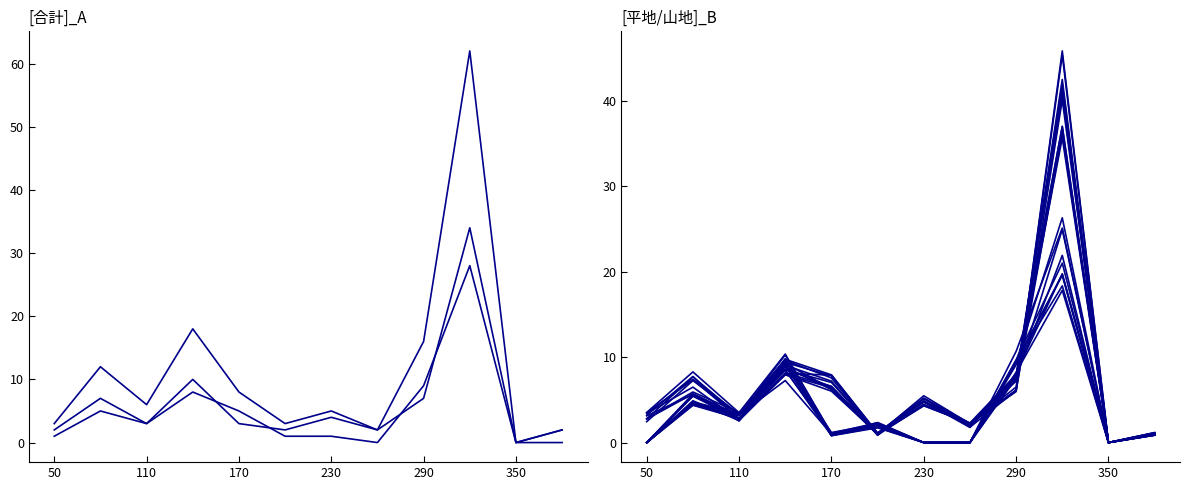

What is the average value of the 合計 series?

11.4